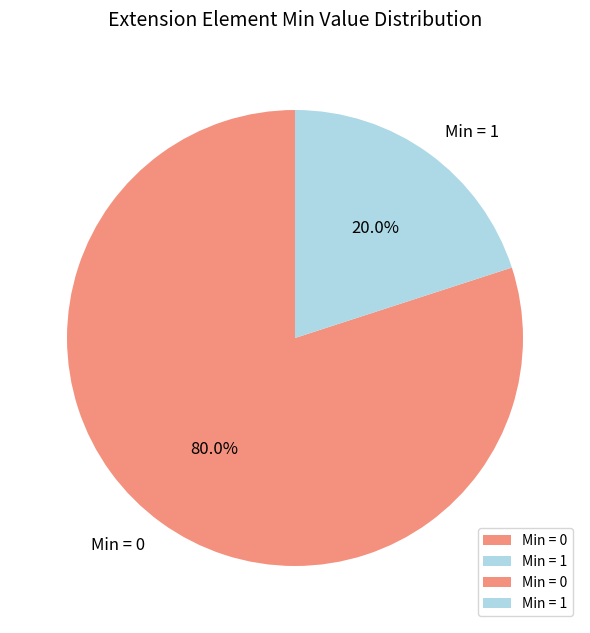

Is there a majority slice in this chart?

Yes